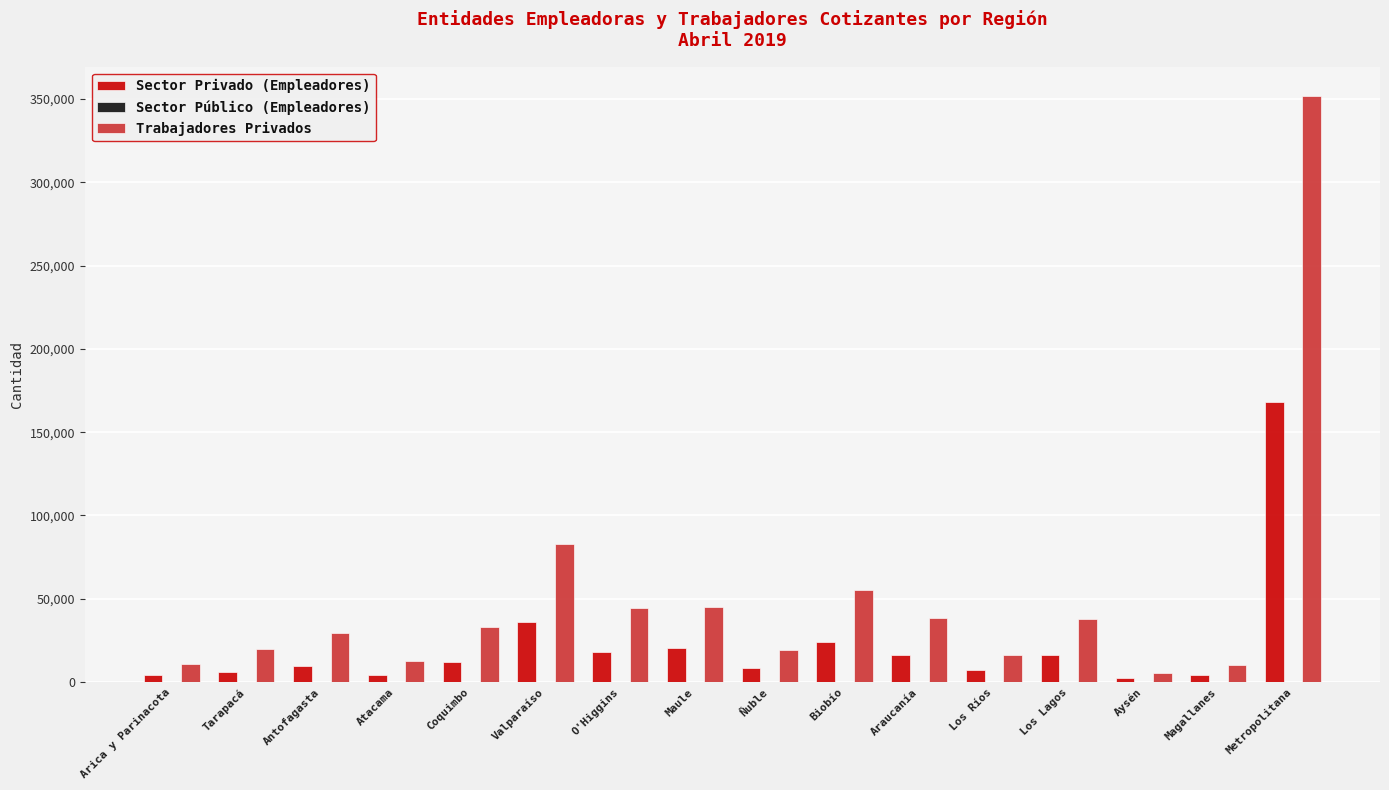

How many groups of bars are there?

16